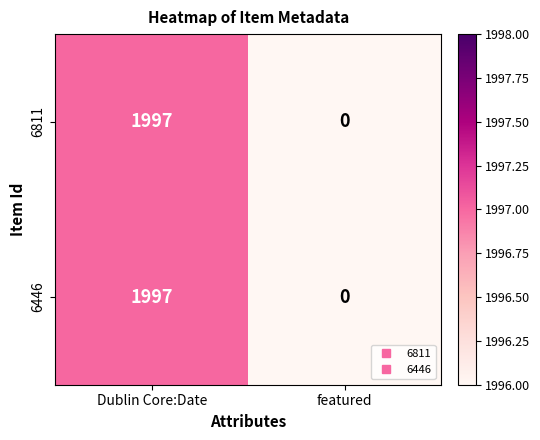

What is the maximum value for 6811?

1997